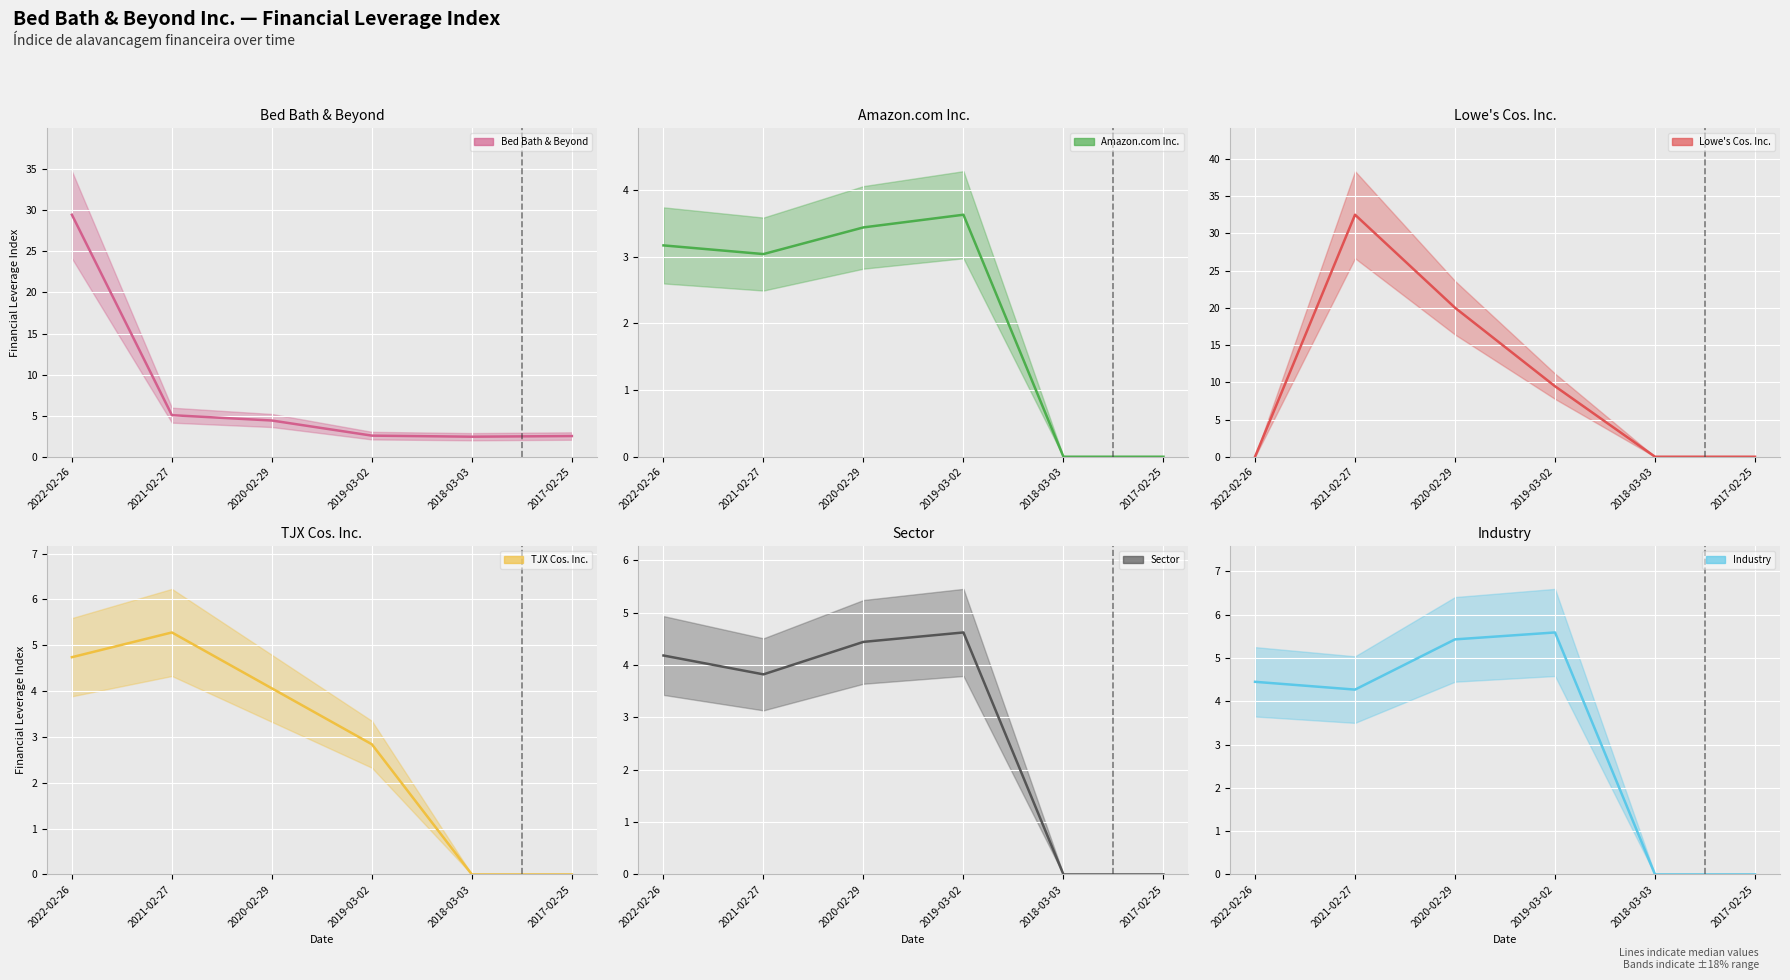

Reading left to right, transcribe all the data shown in this chart.

Bed Bath & Beyond: 29.5	5.1	4.4	2.6	2.4	2.5
Amazon.com Inc.: 3.2	3.0	3.4	3.6	0.0	0.0
Lowe's Cos. Inc.: 0.0	32.5	20.0	9.5	0.0	0.0
TJX Cos. Inc.: 4.7	5.3	4.1	2.8	0.0	0.0
Sector: 4.2	3.8	4.4	4.6	0.0	0.0
Industry: 4.5	4.3	5.4	5.6	0.0	0.0